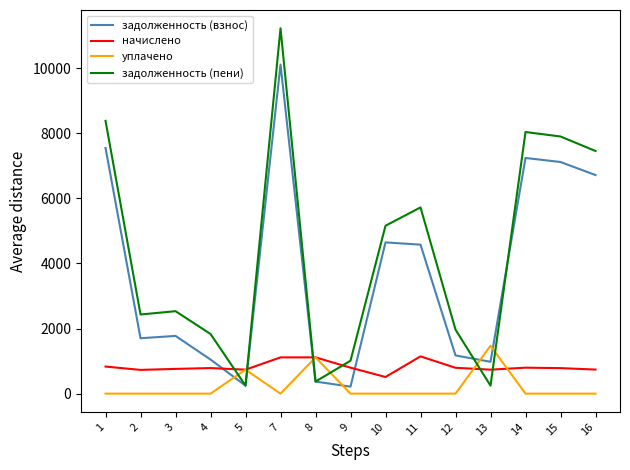

Is it true that задолженность (пени) equals 4255.6 at 15?

False